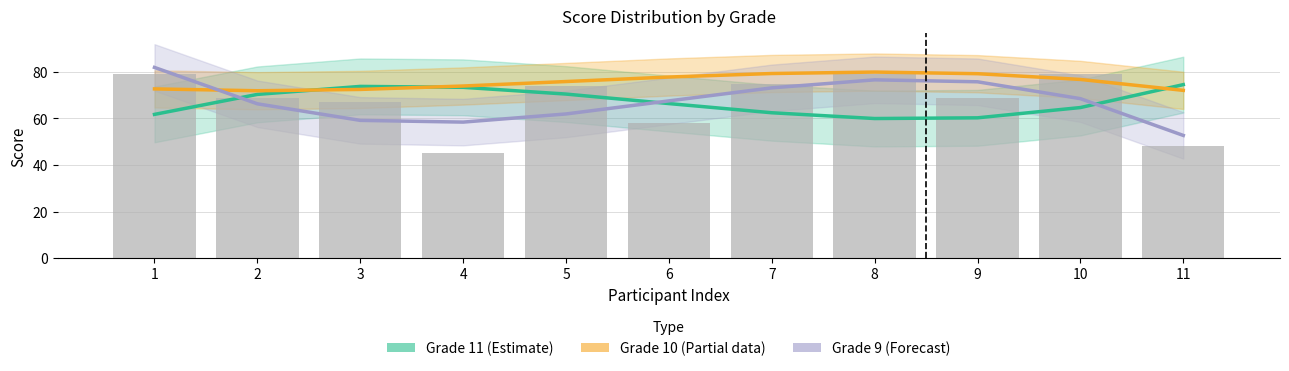

What is the highest value of the Grade 11 series?

74.5